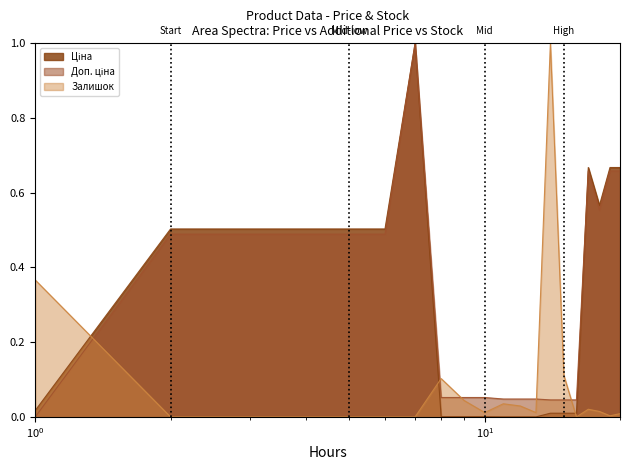

How many categories are shown in the chart?

20